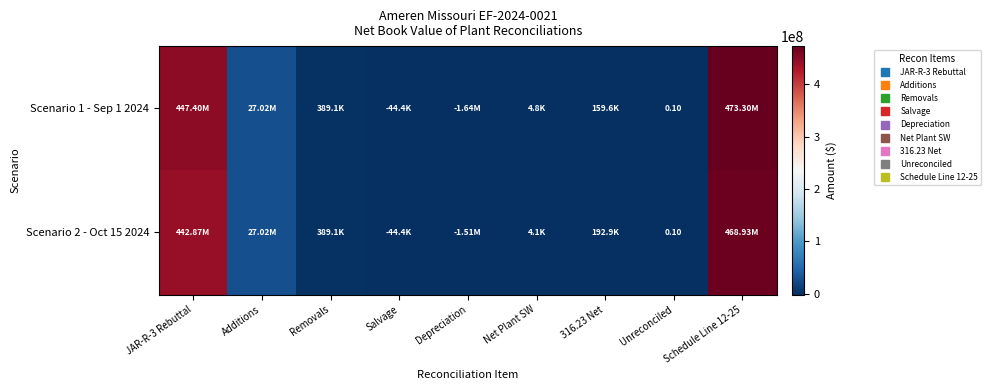

At how many categories does at least one series exceed 146534425?

2